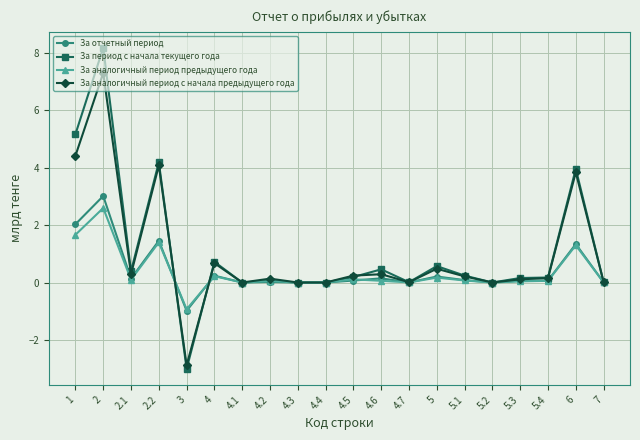

Which label corresponds to the smallest value in the chart?

3